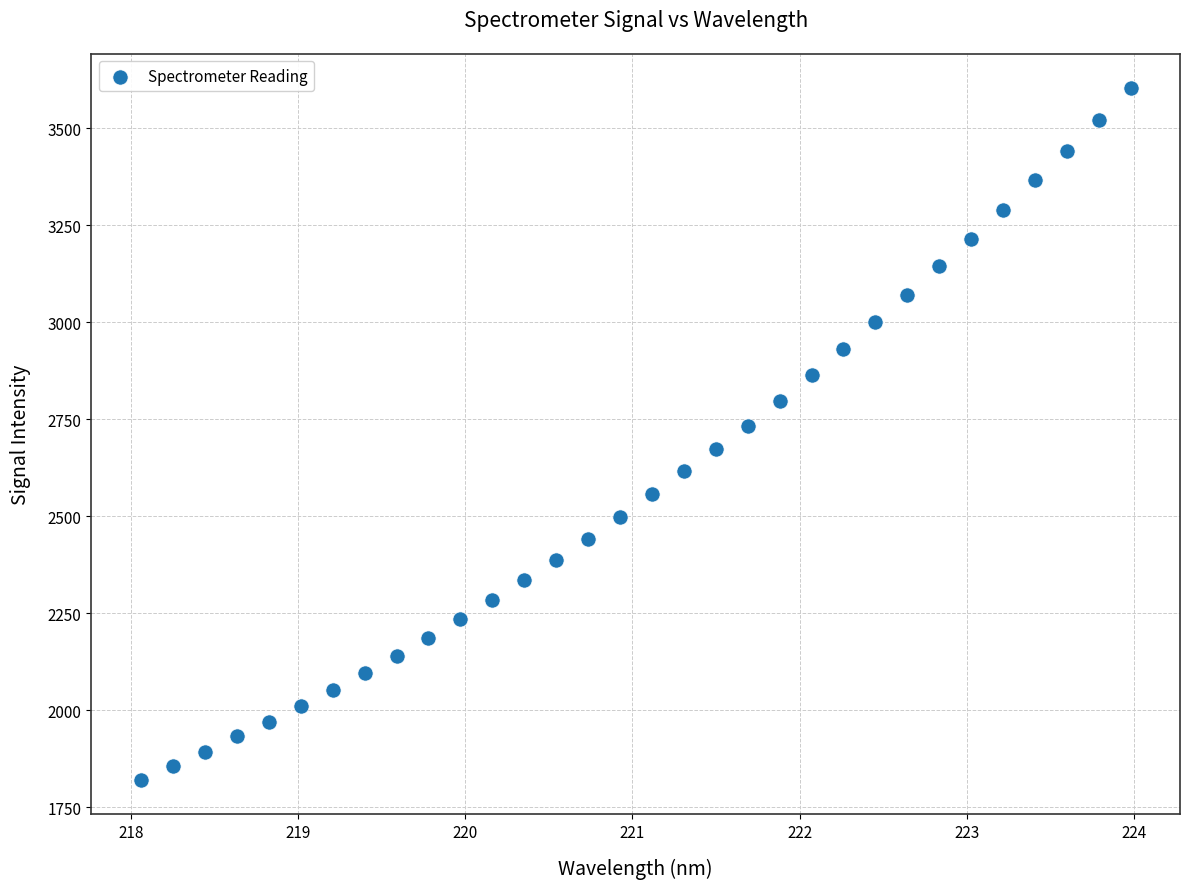

What is the range of X values (max minus min)?

5.9